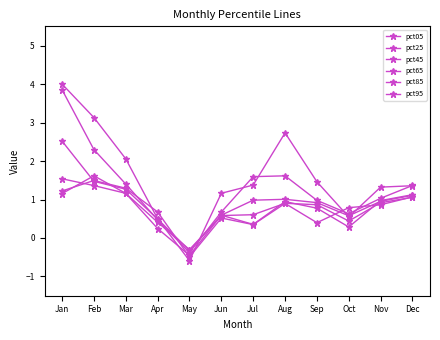

Reading left to right, what are all the values shown in this chart?

pct05: Jan=4.0	Feb=3.1	Mar=2.1	Apr=0.5	May=-0.6	Jun=1.2	Jul=1.4	Aug=2.7	Sep=1.5	Oct=0.5	Nov=1.3	Dec=1.4
pct25: Jan=3.9	Feb=2.3	Mar=1.4	Apr=0.5	May=-0.4	Jun=0.7	Jul=1.6	Aug=1.6	Sep=1.0	Oct=0.6	Nov=1.0	Dec=1.4
pct45: Jan=2.5	Feb=1.5	Mar=1.3	Apr=0.5	May=-0.3	Jun=0.6	Jul=1.0	Aug=1.0	Sep=0.9	Oct=0.6	Nov=1.0	Dec=1.1
pct65: Jan=1.5	Feb=1.4	Mar=1.2	Apr=0.4	May=-0.3	Jun=0.6	Jul=0.6	Aug=0.9	Sep=0.9	Oct=0.4	Nov=0.9	Dec=1.1
pct85: Jan=1.2	Feb=1.6	Mar=1.2	Apr=0.2	May=-0.5	Jun=0.6	Jul=0.4	Aug=0.9	Sep=0.8	Oct=0.3	Nov=1.0	Dec=1.1
pct95: Jan=1.2	Feb=1.5	Mar=1.3	Apr=0.7	May=-0.5	Jun=0.5	Jul=0.3	Aug=0.9	Sep=0.4	Oct=0.8	Nov=0.9	Dec=1.1